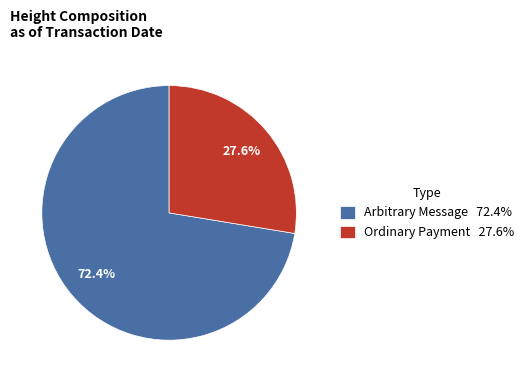

How many slices are in this pie chart?

2